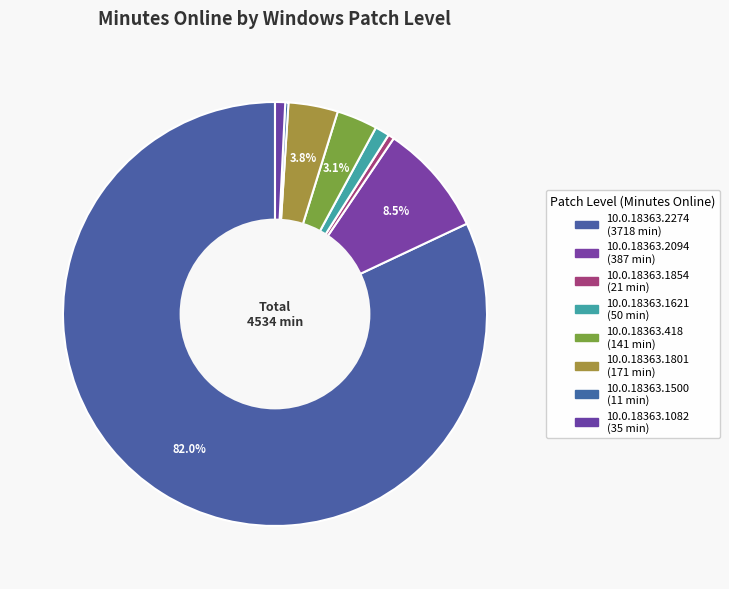

Combined, what portion of the pie is 10.0.18363.418 and 10.0.18363.1801?

6.9%